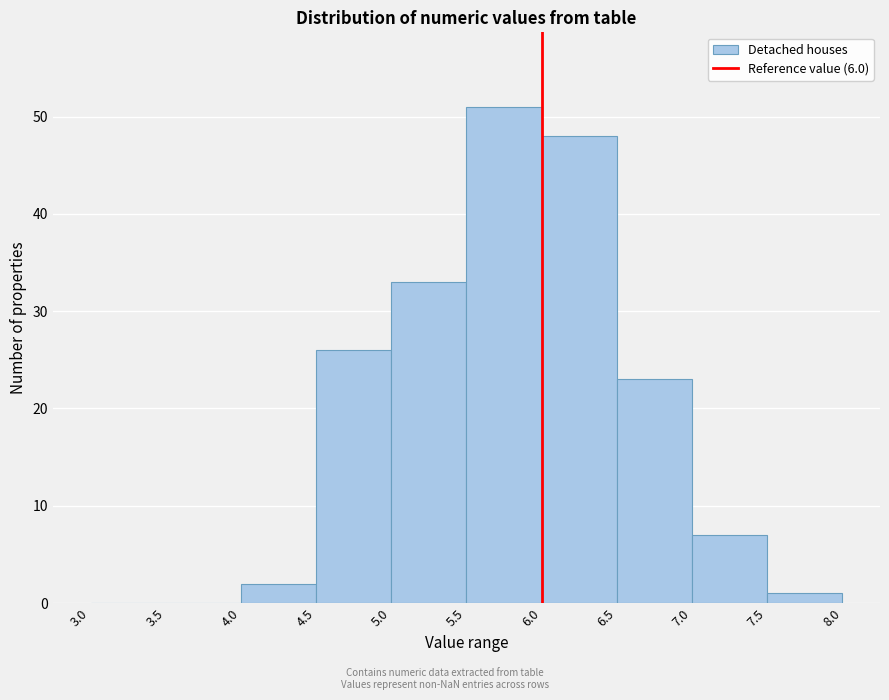

What is the height of the bar covering 6.5 to 7.0 on the x-axis? The values are not printed on the chart, so give them approximately, as read against the axis.

23